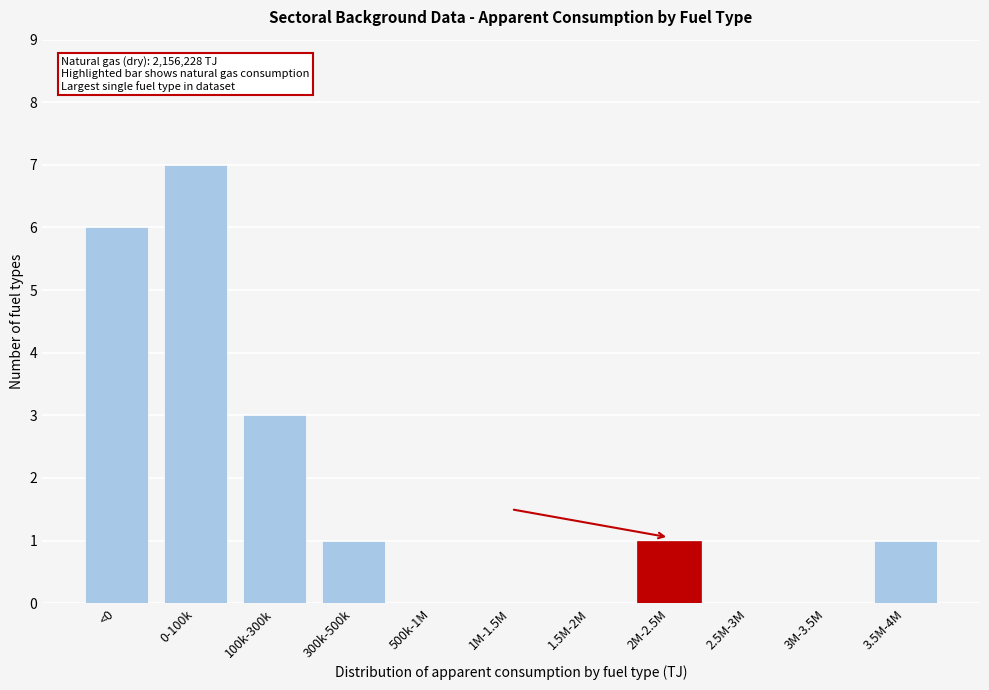

Reading left to right, extract all data points from this chart.

<0=6	0-100k=7	100k-300k=3	300k-500k=1	500k-1M=0	1M-1.5M=0	1.5M-2M=0	2M-2.5M=1	2.5M-3M=0	3M-3.5M=0	3.5M-4M=1